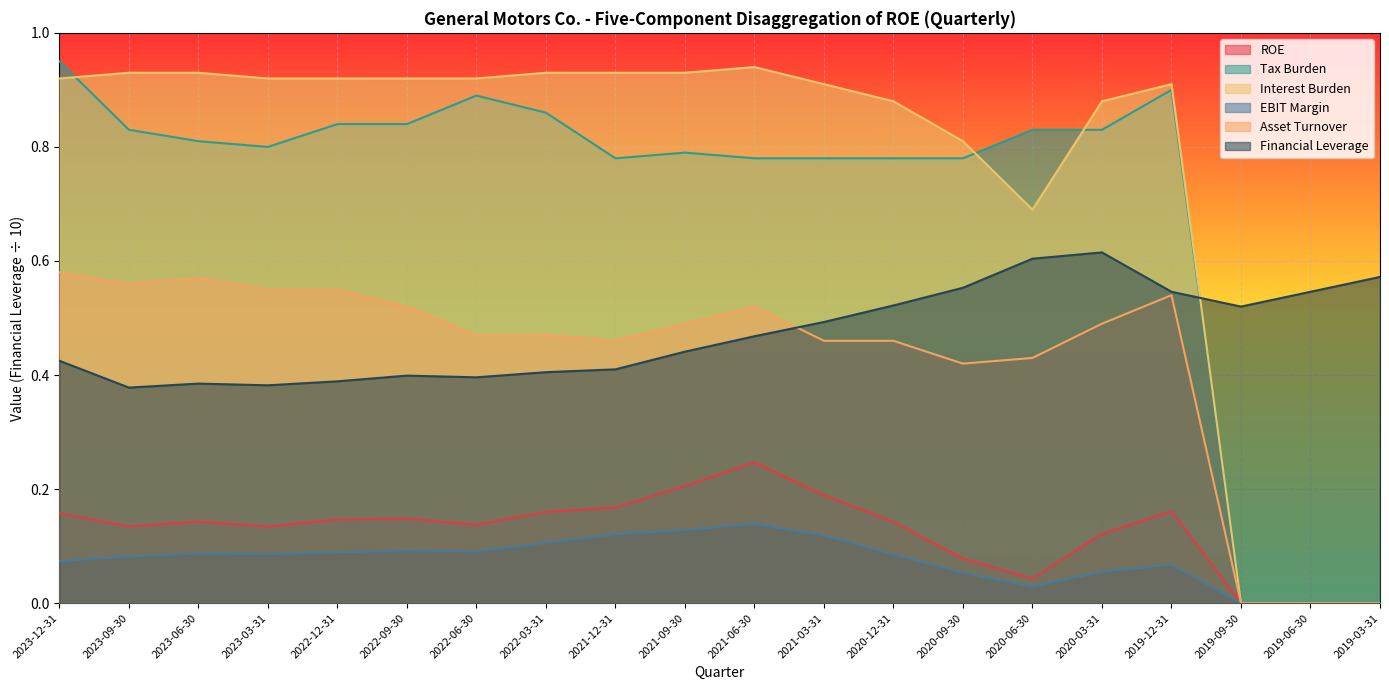

What is the sum of all Interest Burden values?

15.3